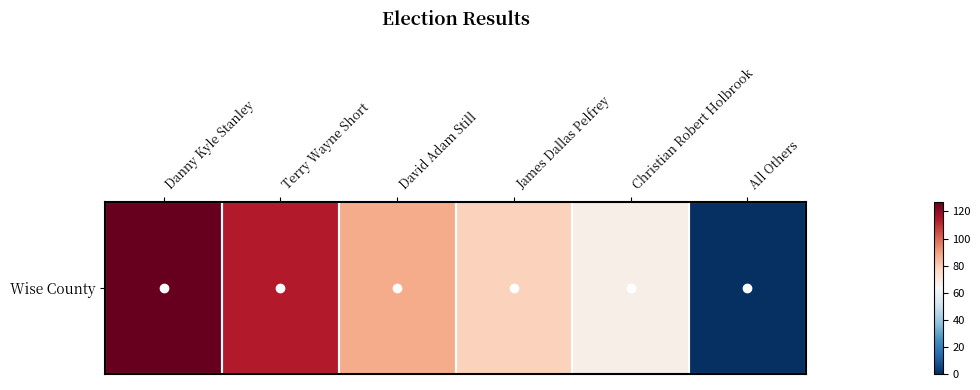

How many data points are less than 87?

3